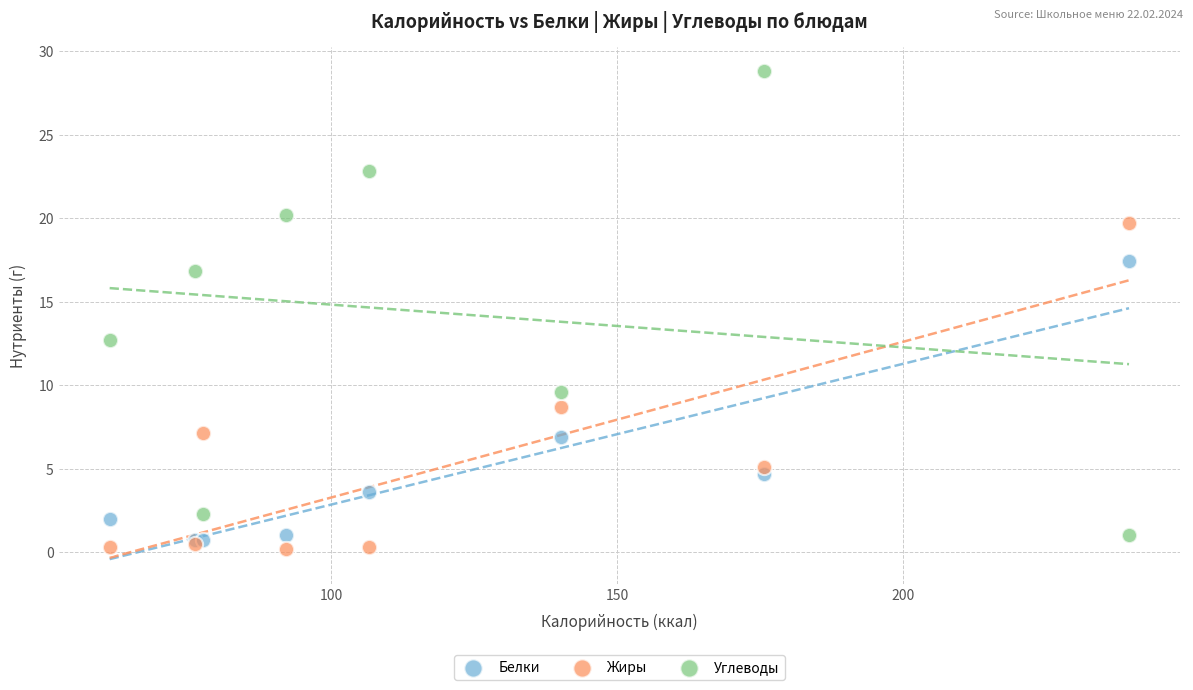

Across all series, what Y value is closest to 14?

12.7